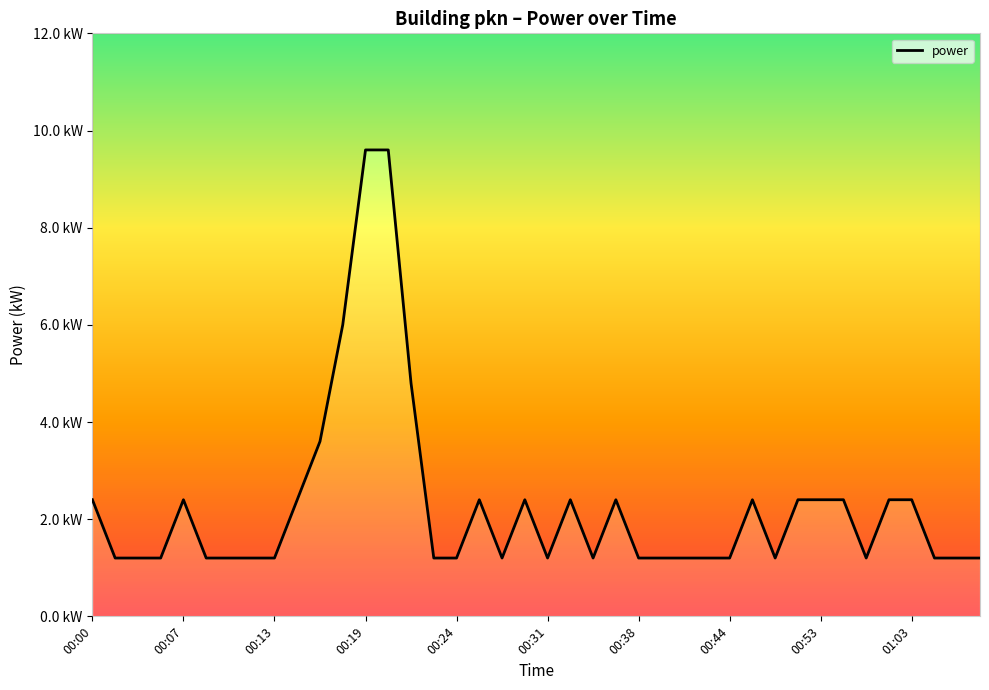

What value does the data have at 01:07?

1.2